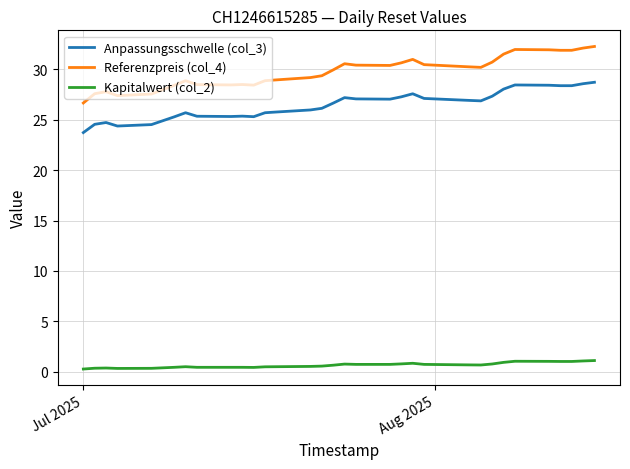

Which series has the largest total across all categories?

Referenzpreis (col_4)